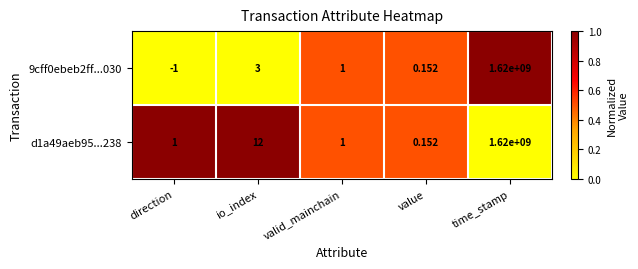

Which series has the largest total across all categories?

d1a49aeb95...238